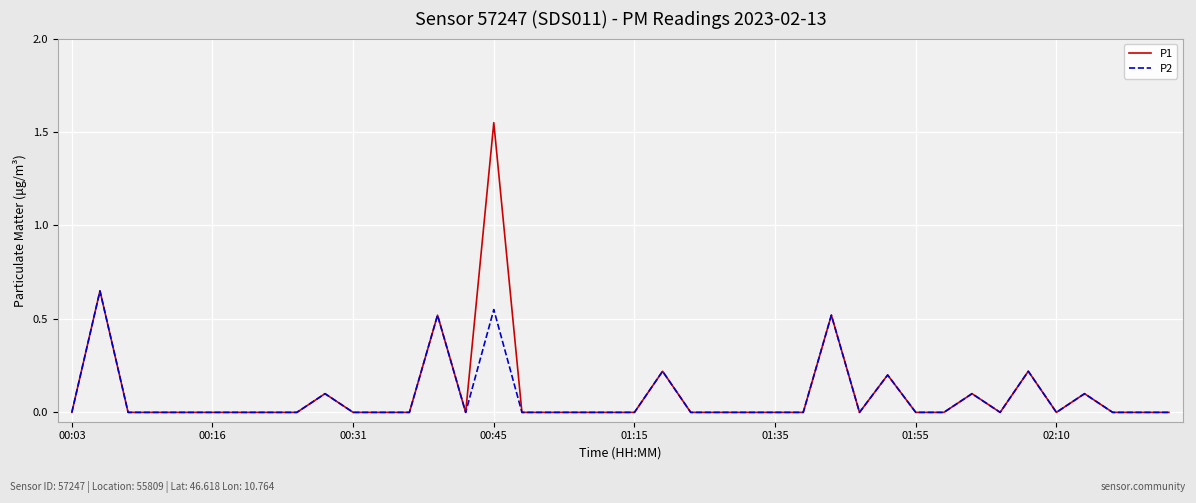

Which series has the widest spread of values?

P1